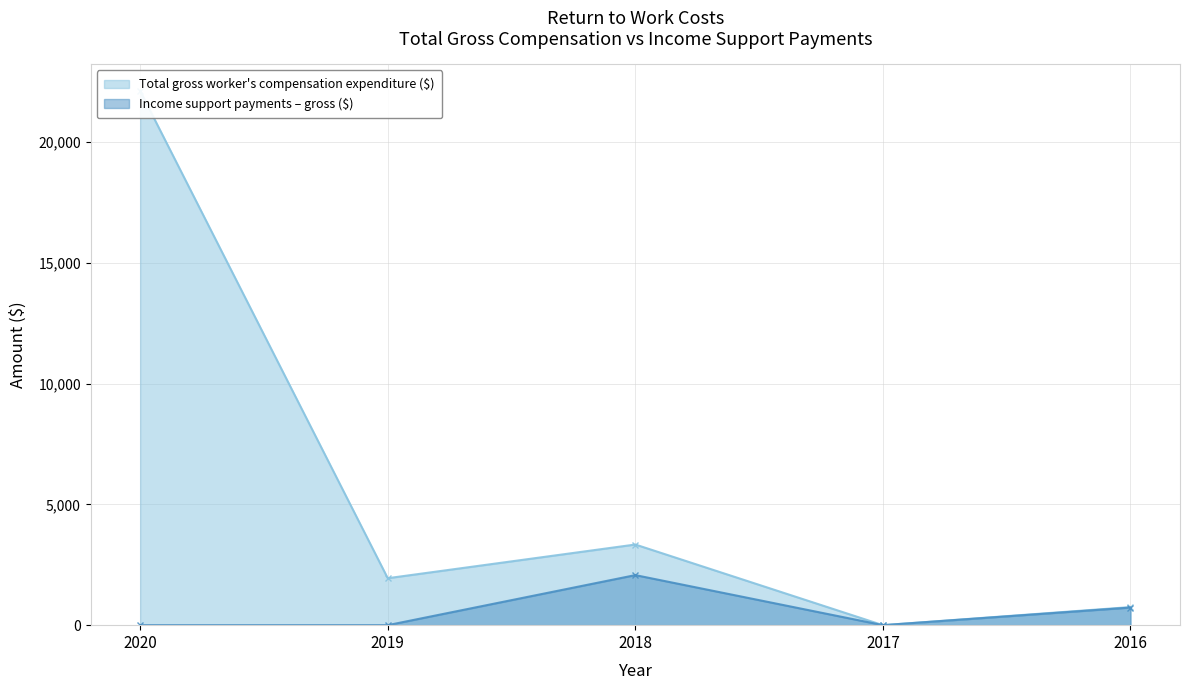

True or false: Income support payments – gross ($) and Total gross worker's compensation expenditure ($) cross at least once.

False